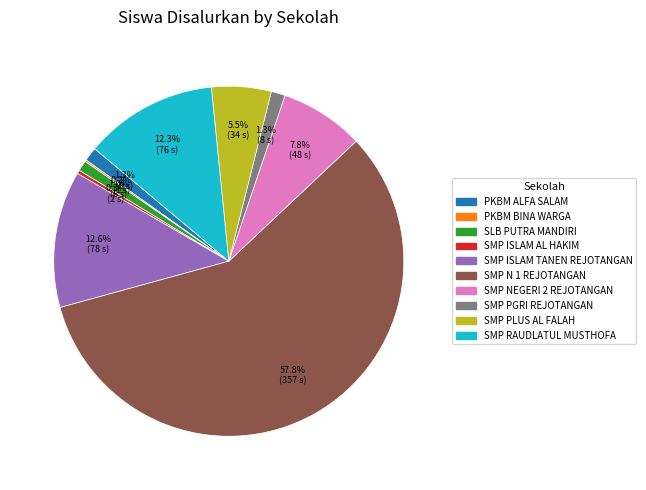

How much of the chart is everything except SMP ISLAM TANEN REJOTANGAN?

87.4%